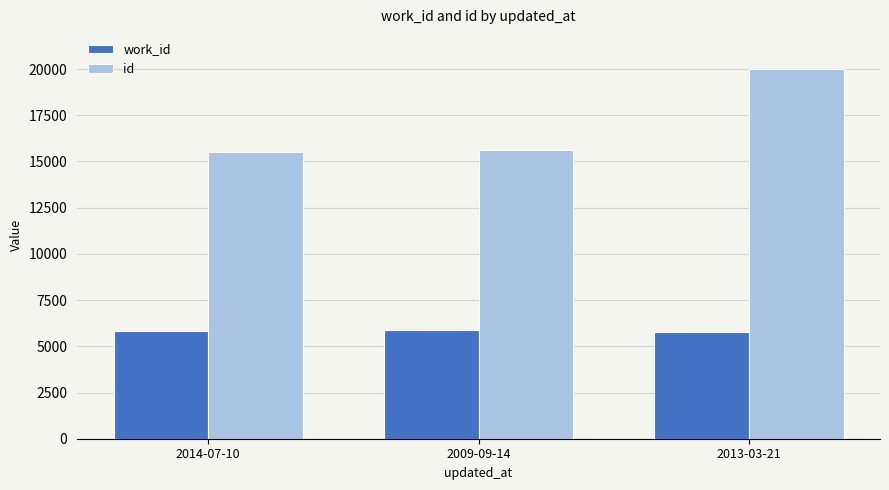

Is the value of id at 2013-03-21 greater than the value of work_id at 2009-09-14?

Yes